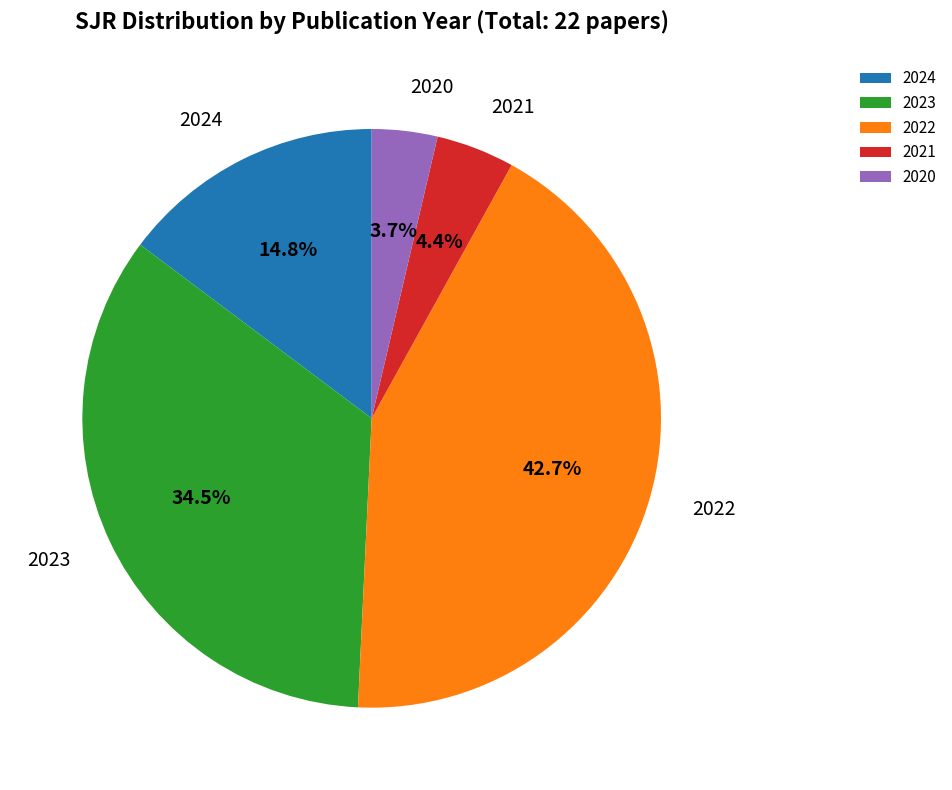

Which category has the smallest portion of the pie?

2020